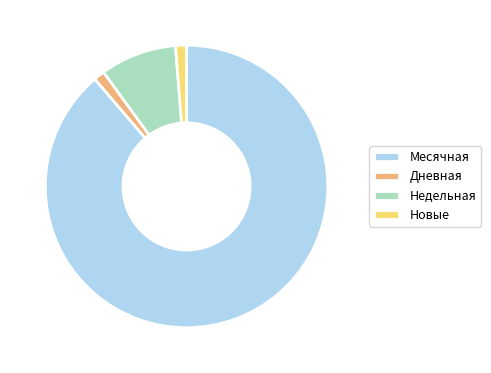

Does any single category account for the majority?

Yes